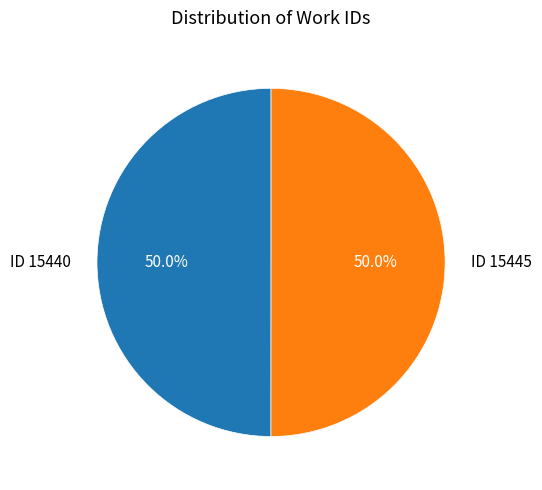

To the nearest percent, what is the average slice percentage?

50%